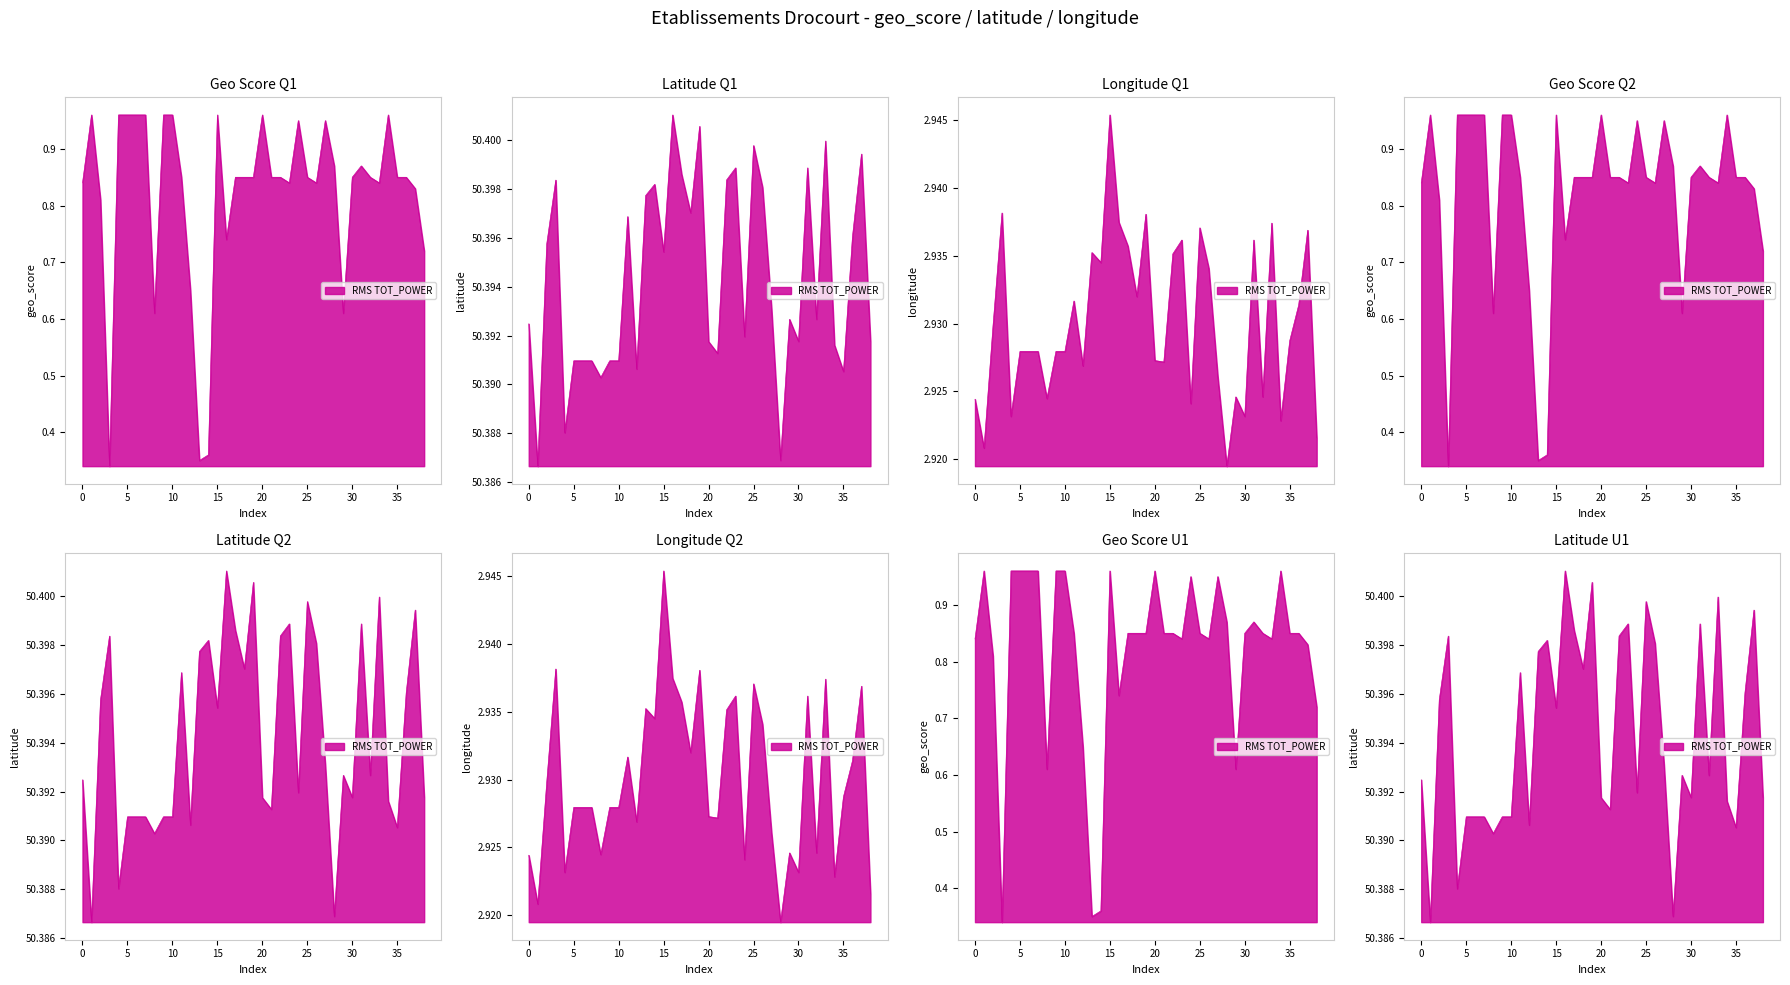

List the series in order of their peak value, highest first.

latitude, longitude, geo_score